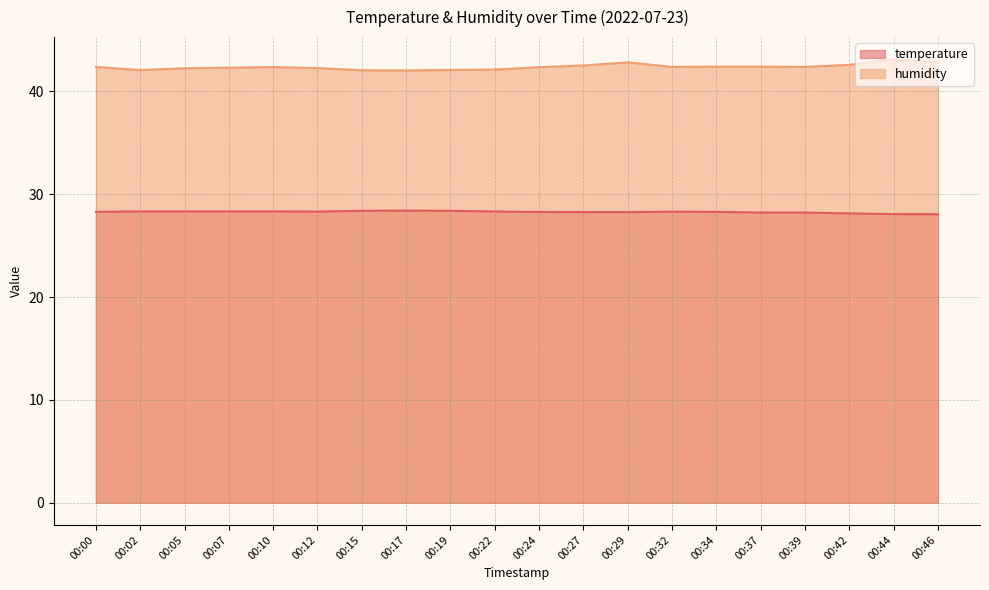

True or false: temperature and humidity intersect in this chart.

False